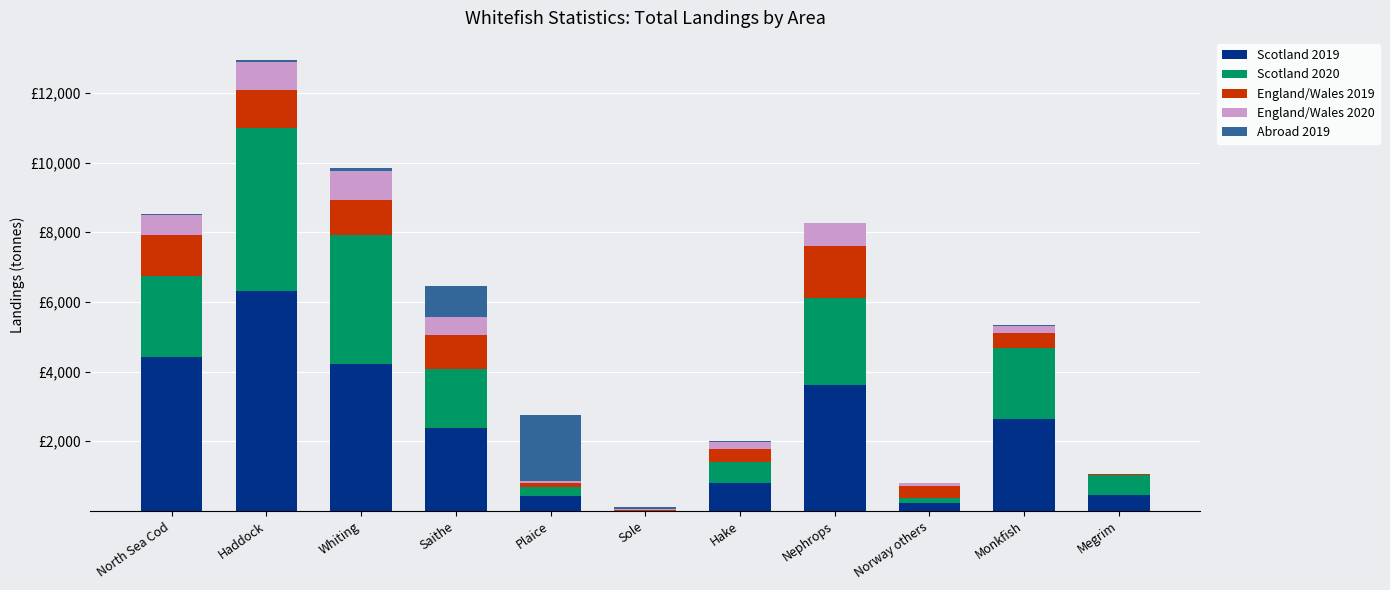

Are the bars horizontal?

No